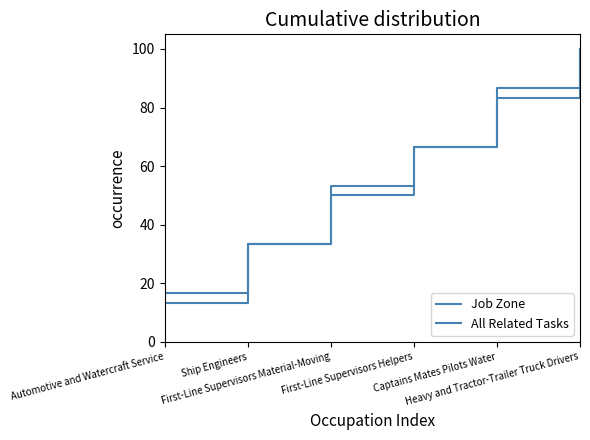

True or false: All Related Tasks and Job Zone intersect in this chart.

False